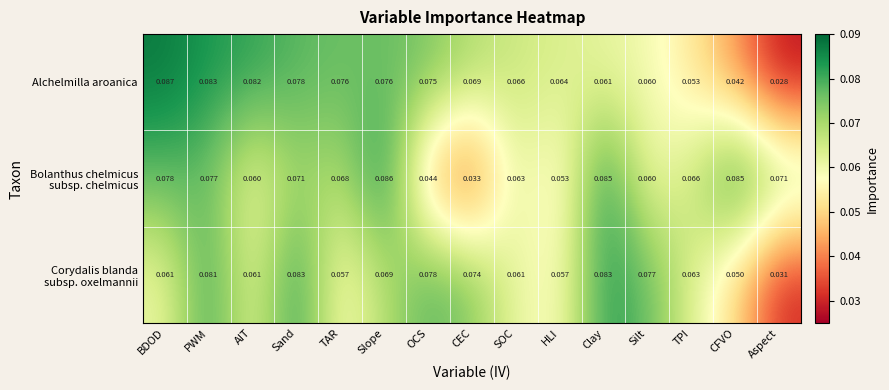

Which series has the widest spread of values?

Alchelmilla aroanica